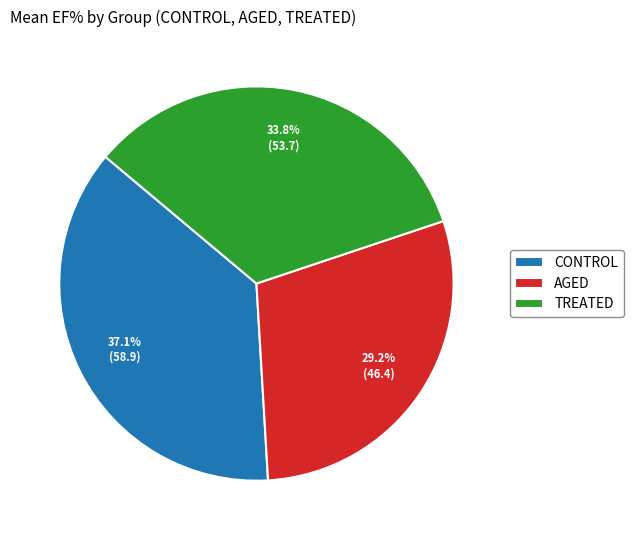

What is the ratio of the value at TREATED to the value at AGED?

1.2